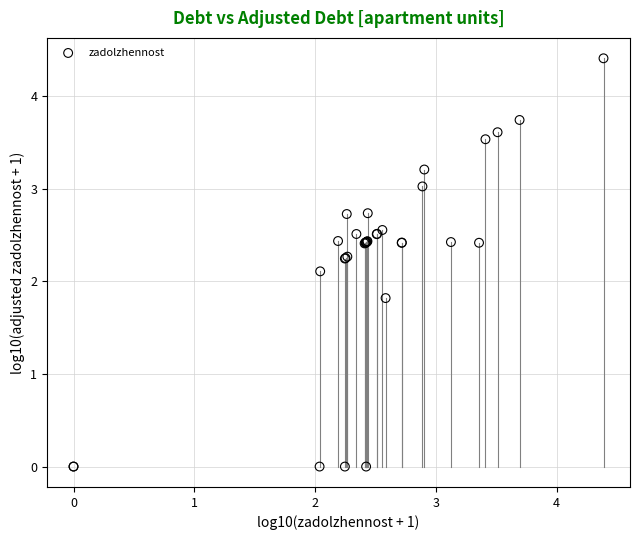

What Y value in the scatter plot is closest to 2?

2.1